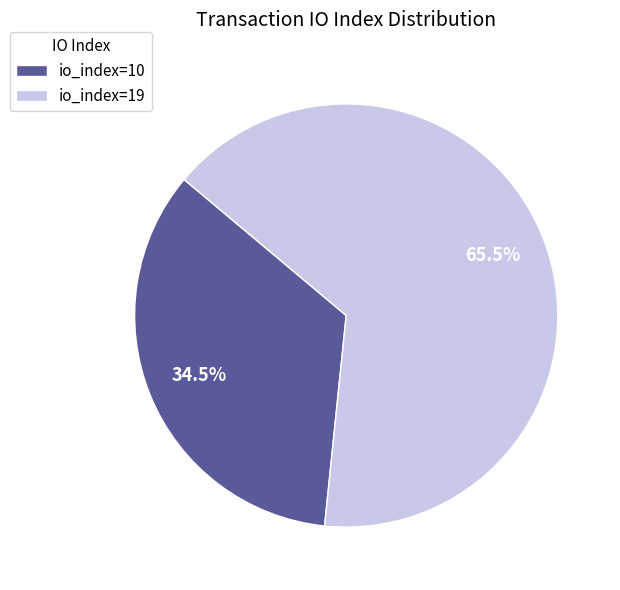

True or false: io_index=19 accounts for 80% of the total.

False